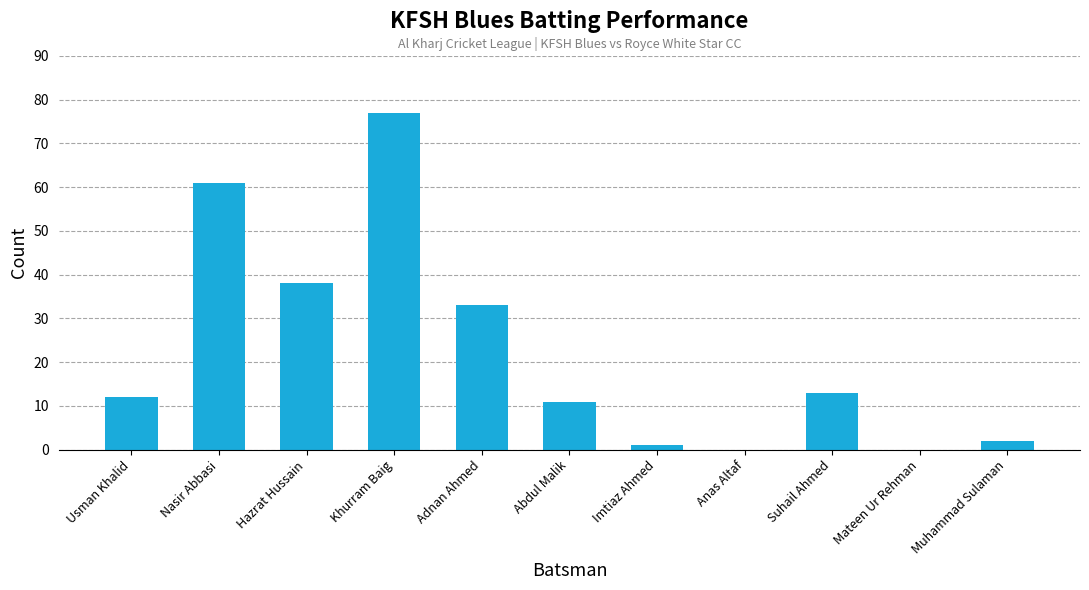

What is the sum of the values at Abdul Malik and Hazrat Hussain?

49